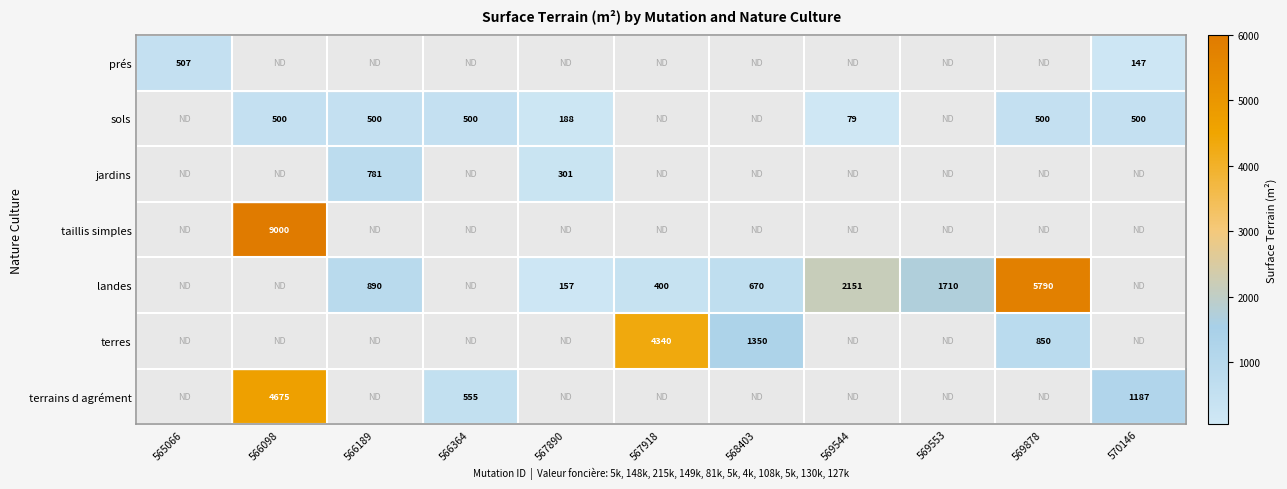

What is the smallest value displayed?

79.0